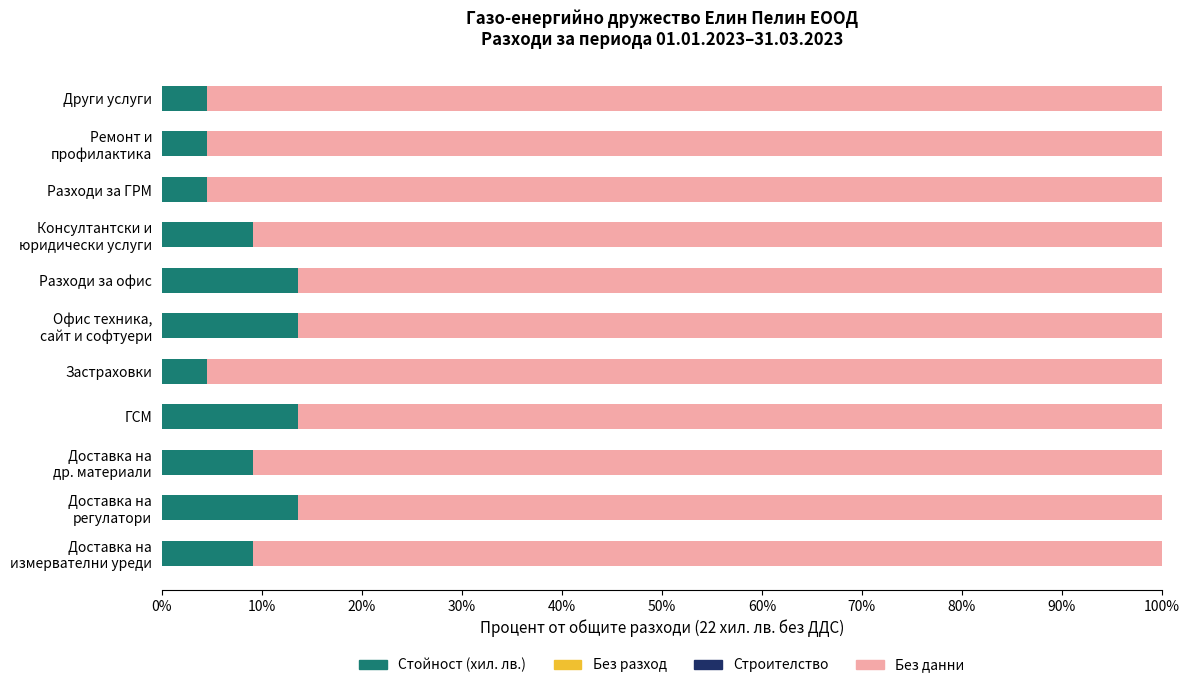

The value of Стойност (хил. лв.) at ГСМ is 13.6. True or false?

True